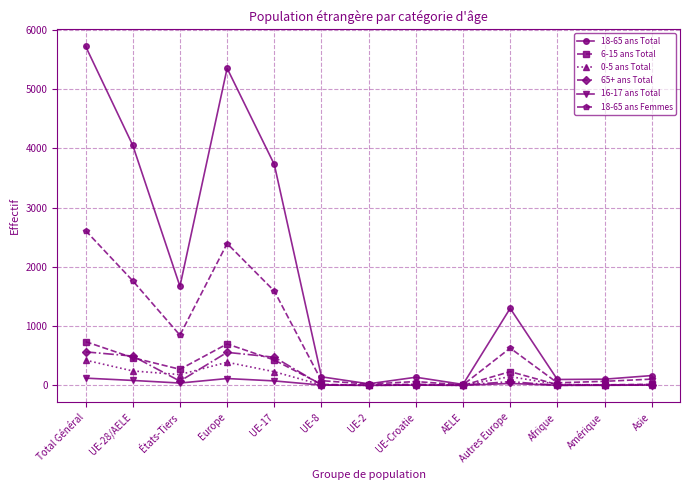

The value of 65+ ans Total at États-Tiers is 71. True or false?

True